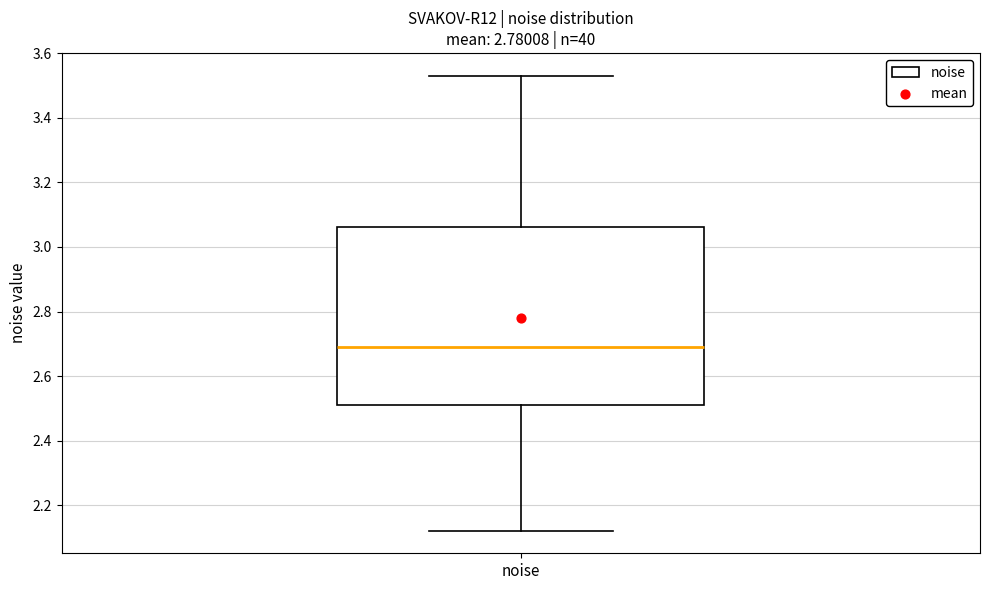

Transcribe this box plot: give where the median line is, the range the box spans, and where the two whiskers end, as read against the y-axis. The values are not printed on the chart, so give them approximately, as read against the axis.

median 2.68, box 2.52 to 3.06, whiskers 2.12 to 3.54